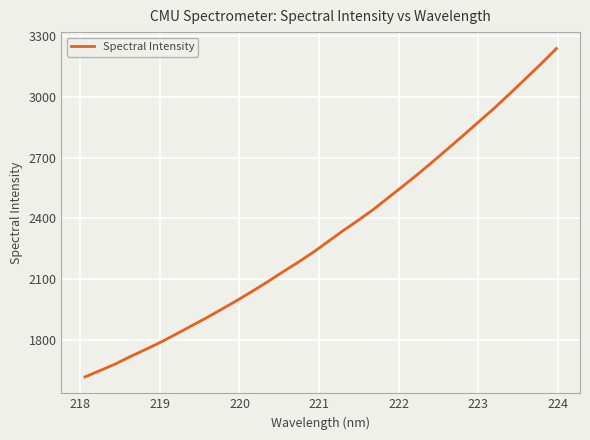

What is the value of the 29th point from the left?

3020.0